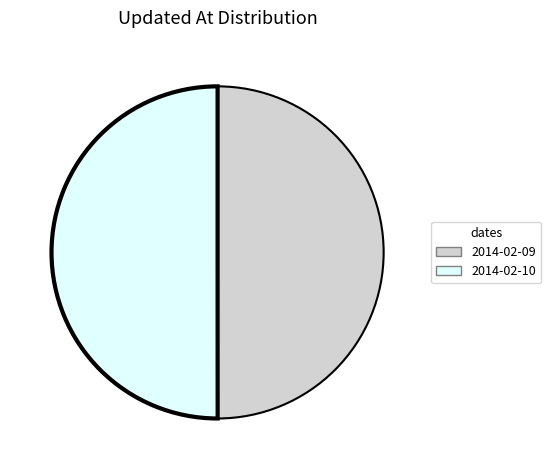

Count the number of slices in the pie.

2